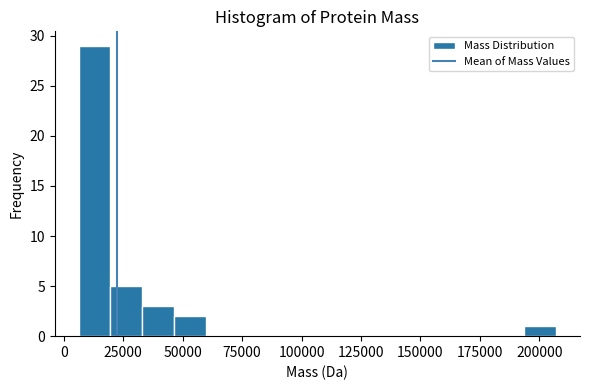

Around what value on the x-axis is the tallest bar? Give the approximate position of its centre, as read against the axis.

15000